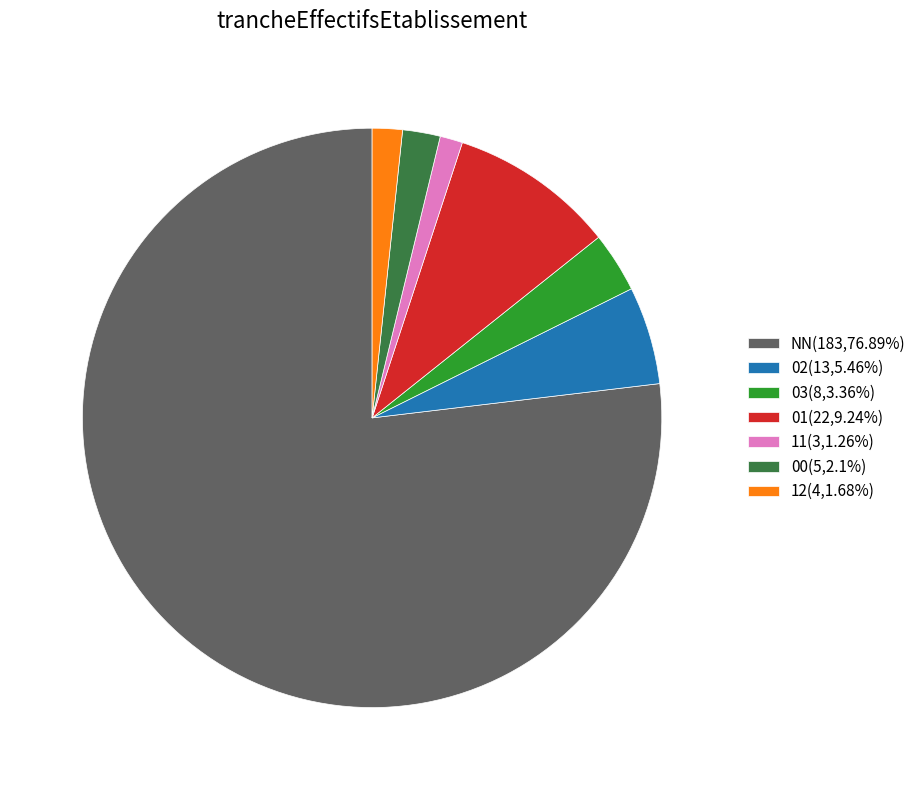

Is the sum of 11 and NN greater than half?

Yes